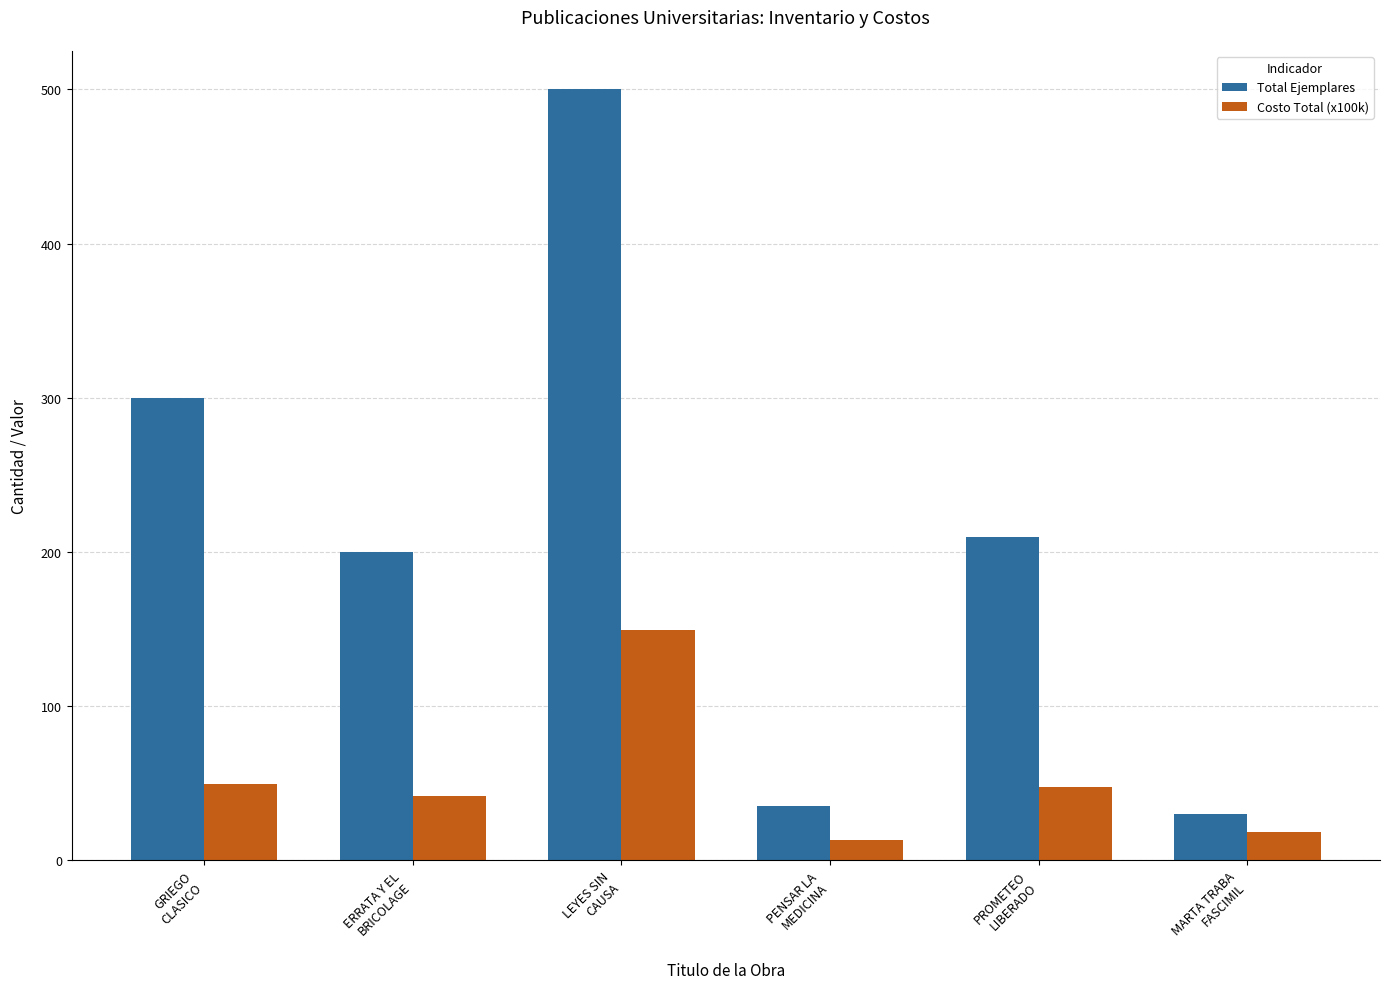

What is the difference between the maximum and minimum values in the Total Ejemplares series?

470.0